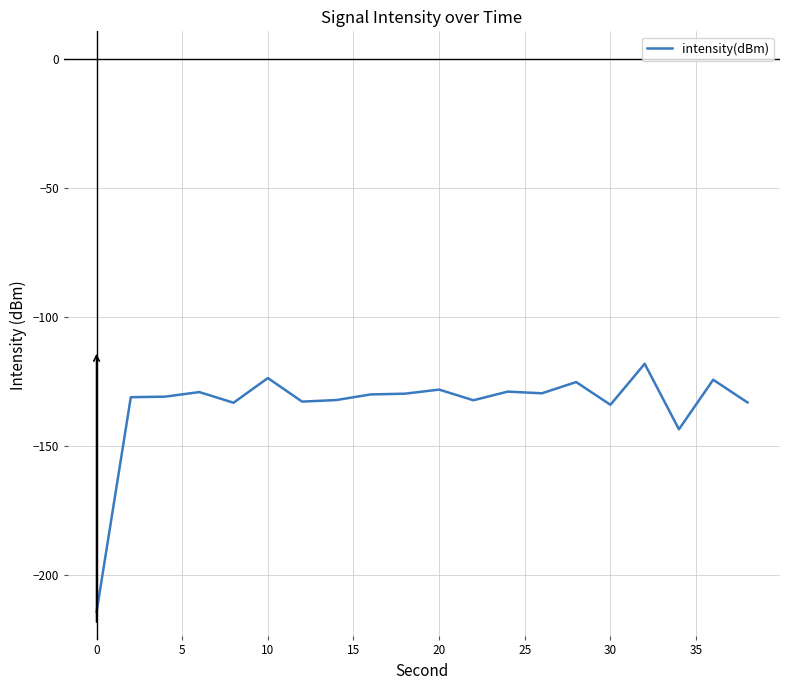

What is the difference between the maximum and minimum values?

96.2